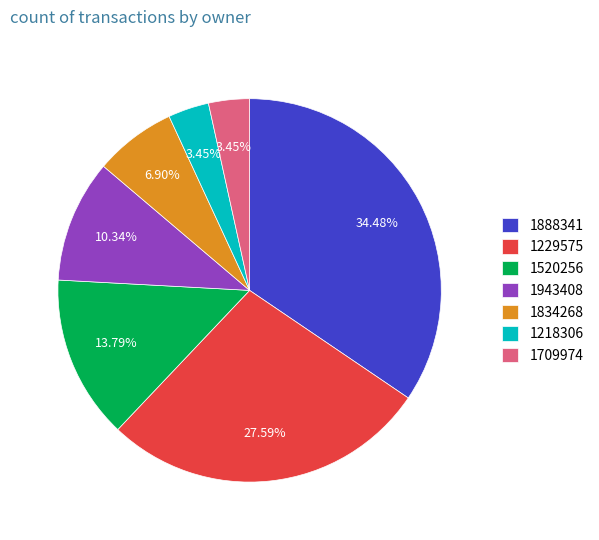

Does any single category account for the majority?

No